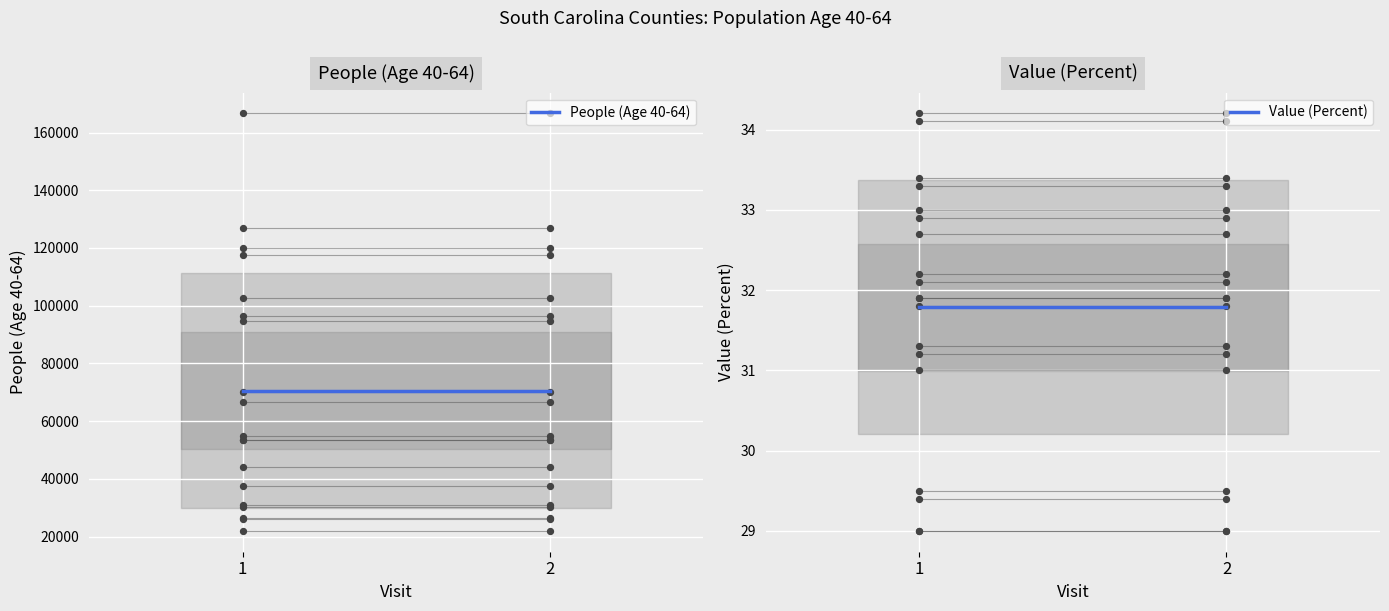

Is the value of People (Age 40-64) at 2 greater than the value of Value (Percent) at 1?

Yes